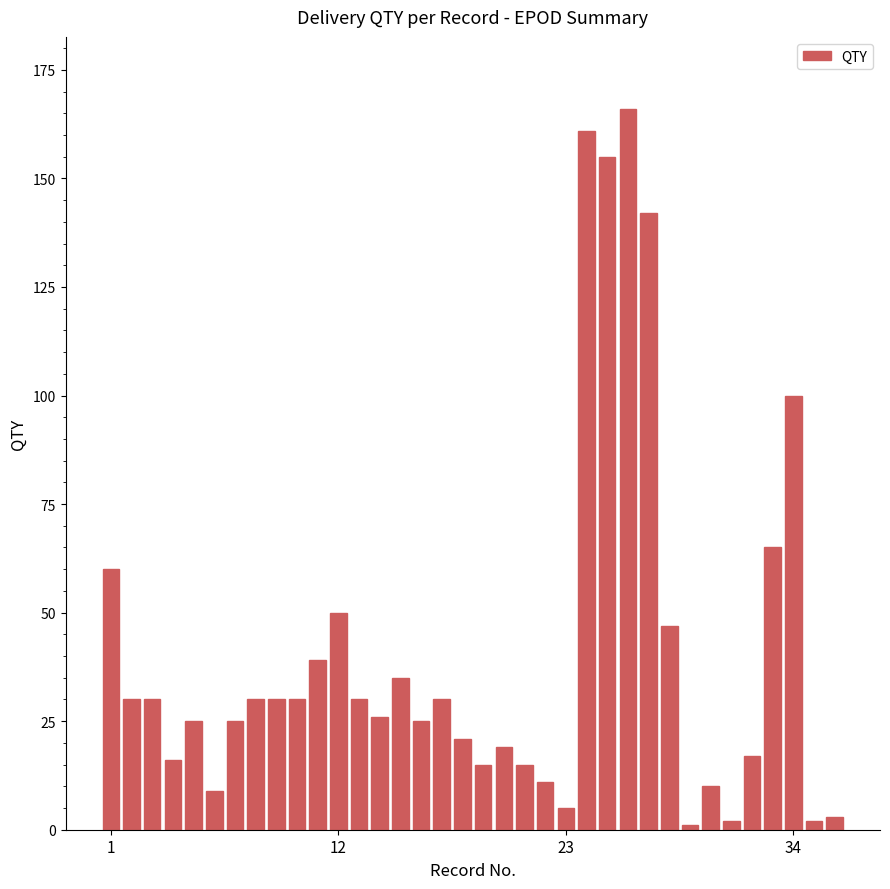

What is the difference between the maximum and minimum values?

165